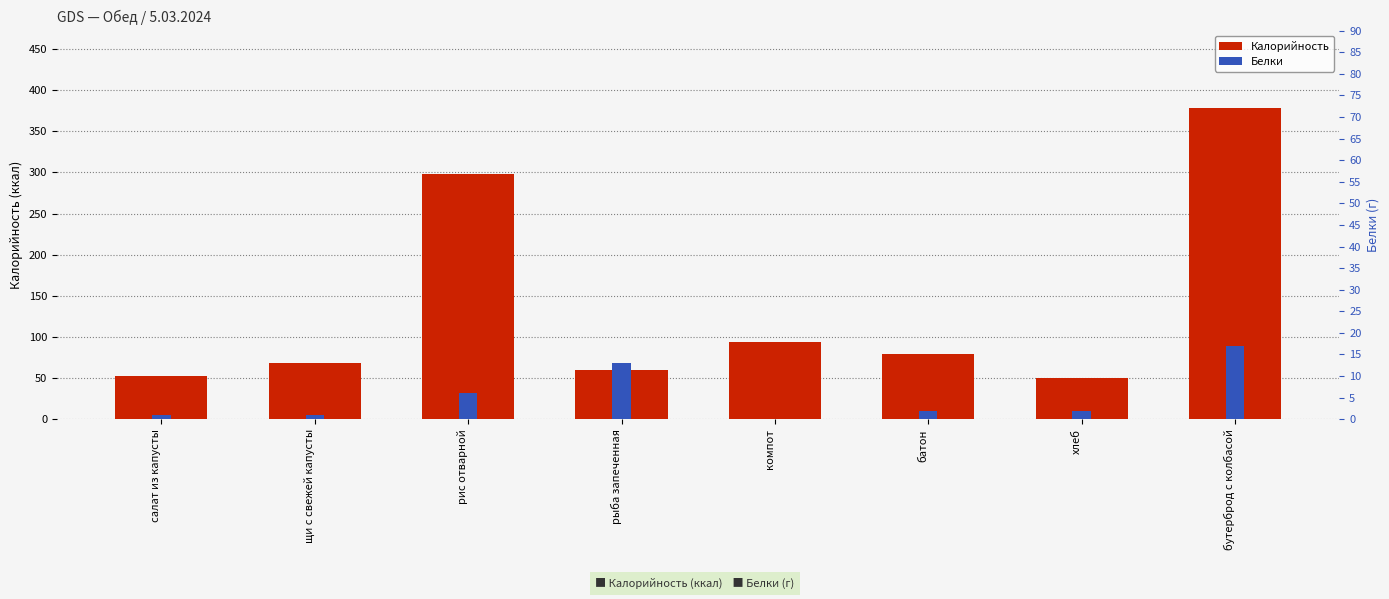

Rank the series at бутерброд с колбасой from highest to lowest value.

Калорийность, Белки